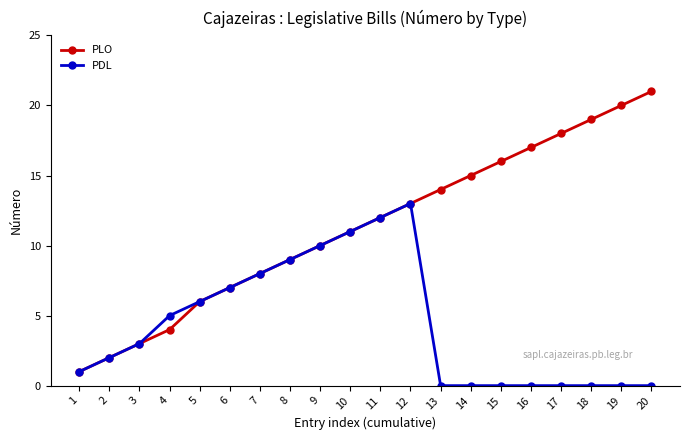

The PLO series shows 10 at 5. True or false?

False